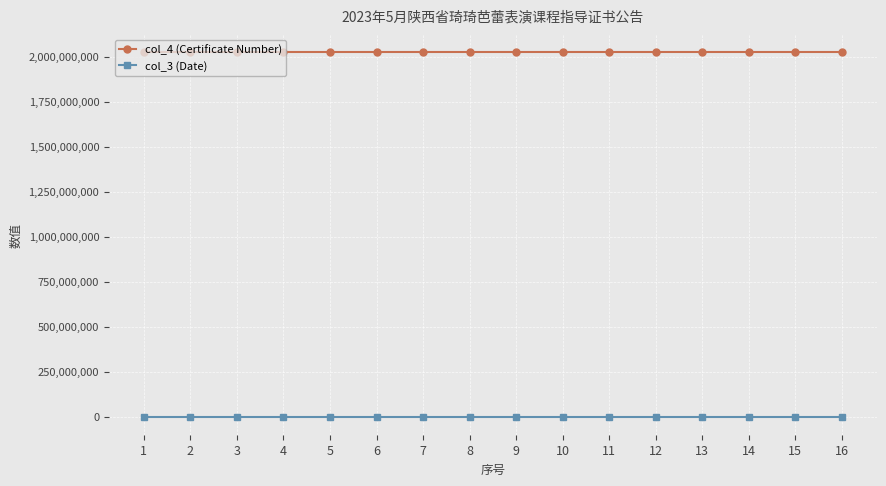

True or false: col_3 (Date) and col_4 (Certificate Number) intersect in this chart.

False